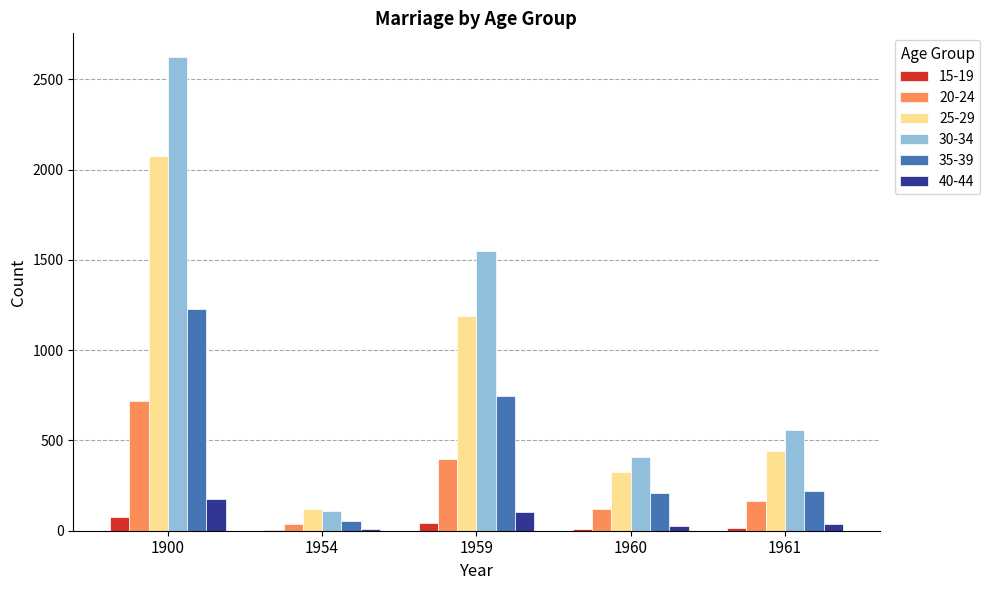

Is it true that 30-34 equals 572 at 1960?

False